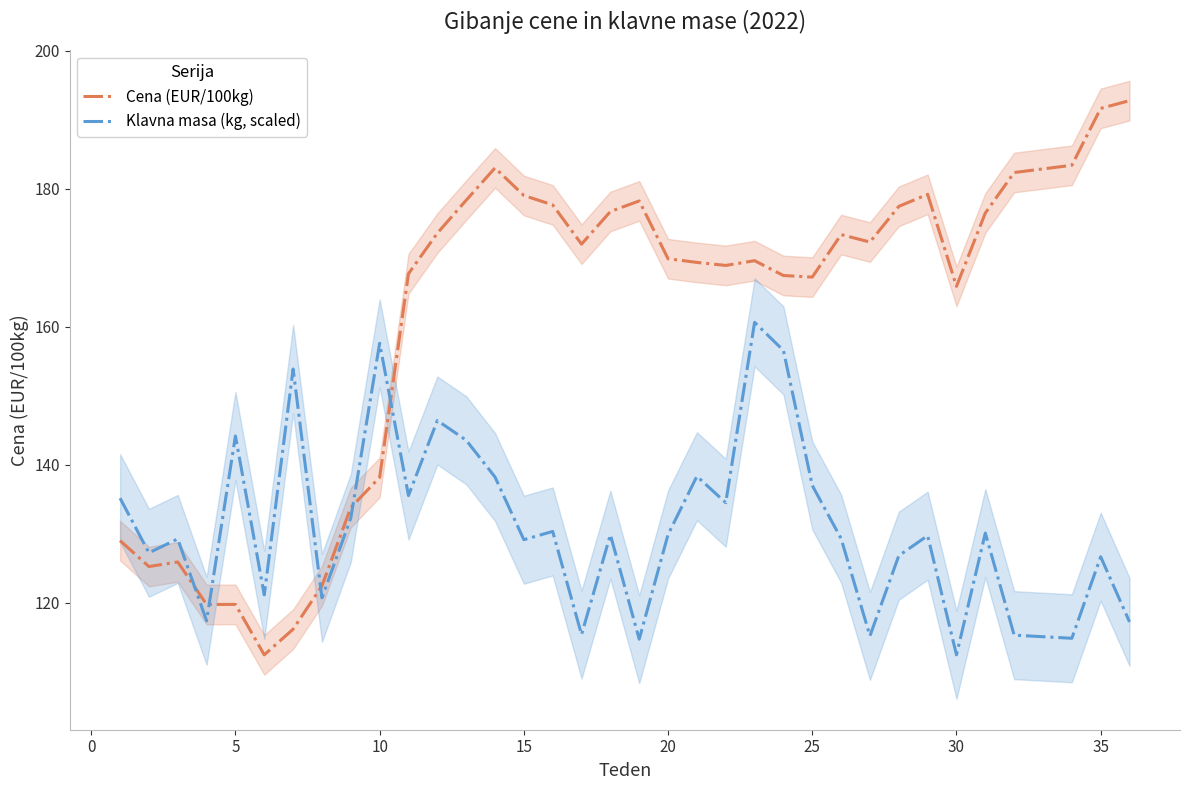

Which category has the lowest value in the Klavna masa (kg, scaled) series?

30